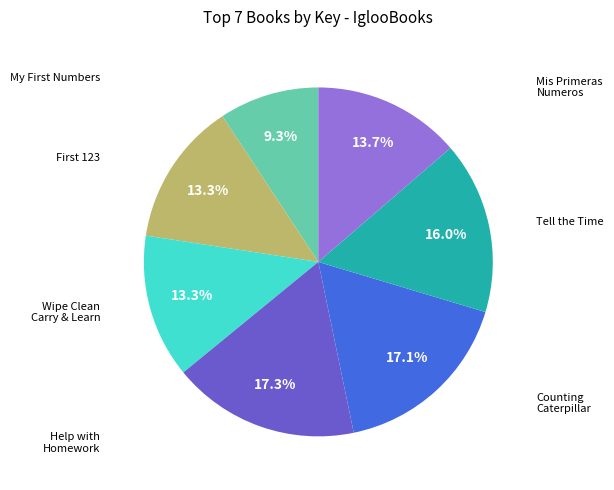

Is there any slice that represents more than half of the pie?

No